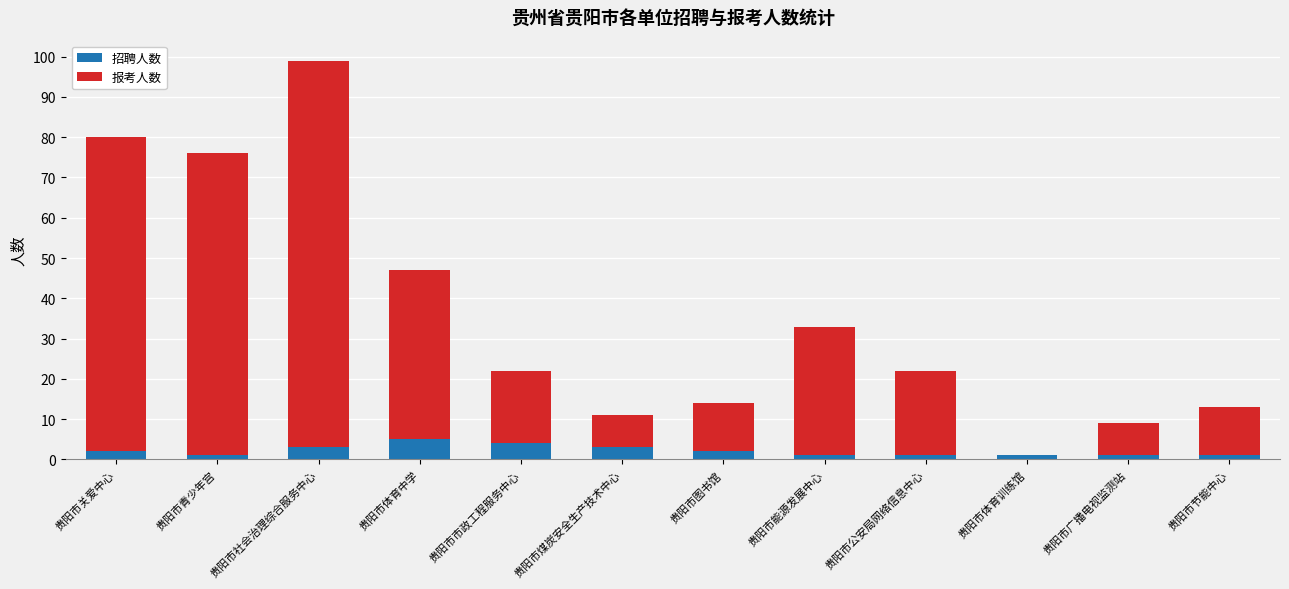

Reading left to right, transcribe the values for 招聘人数.

贵阳市关爱中心=2	贵阳市青少年宫=1	贵阳市社会治理综合服务中心=3	贵阳市体育中学=5	贵阳市市政工程服务中心=4	贵阳市煤炭安全生产技术中心=3	贵阳市图书馆=2	贵阳市能源发展中心=1	贵阳市公安局网络信息中心=1	贵阳市体育训练馆=1	贵阳市广播电视监测站=1	贵阳市节能中心=1